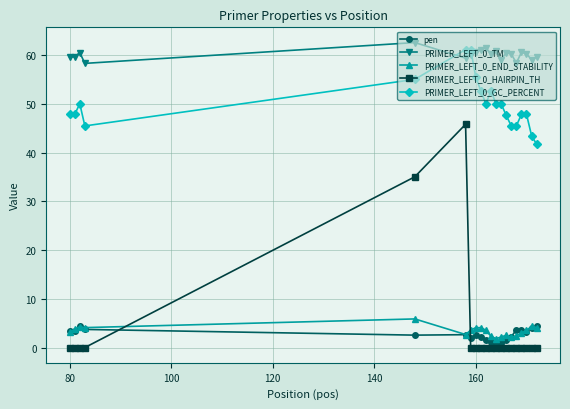

True or false: PRIMER_LEFT_0_HAIRPIN_TH has more than 0 interior local peaks.

True